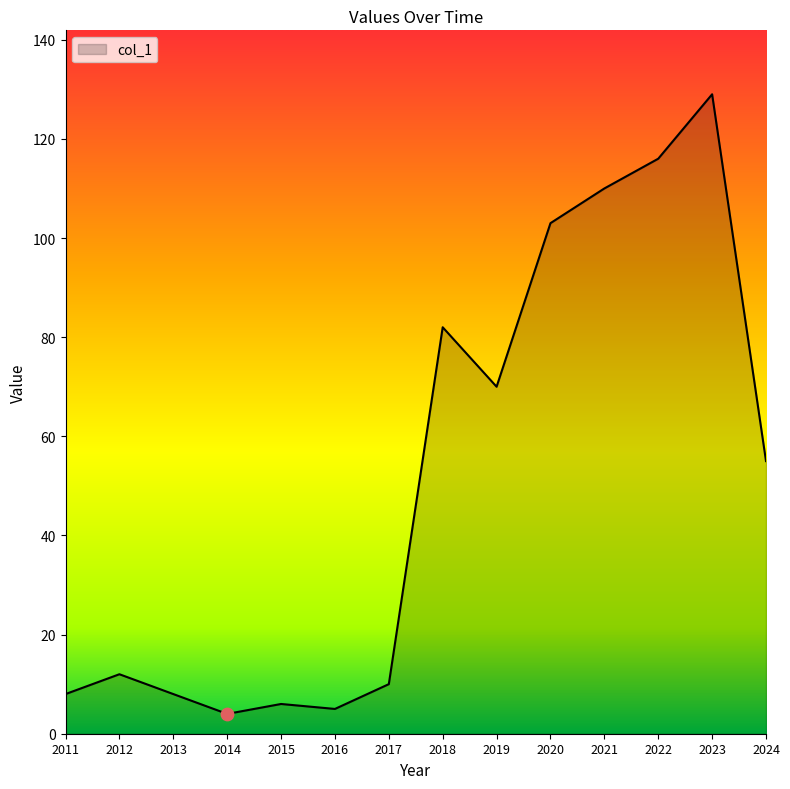

Which has a higher value, 2020 or 2019?

2020